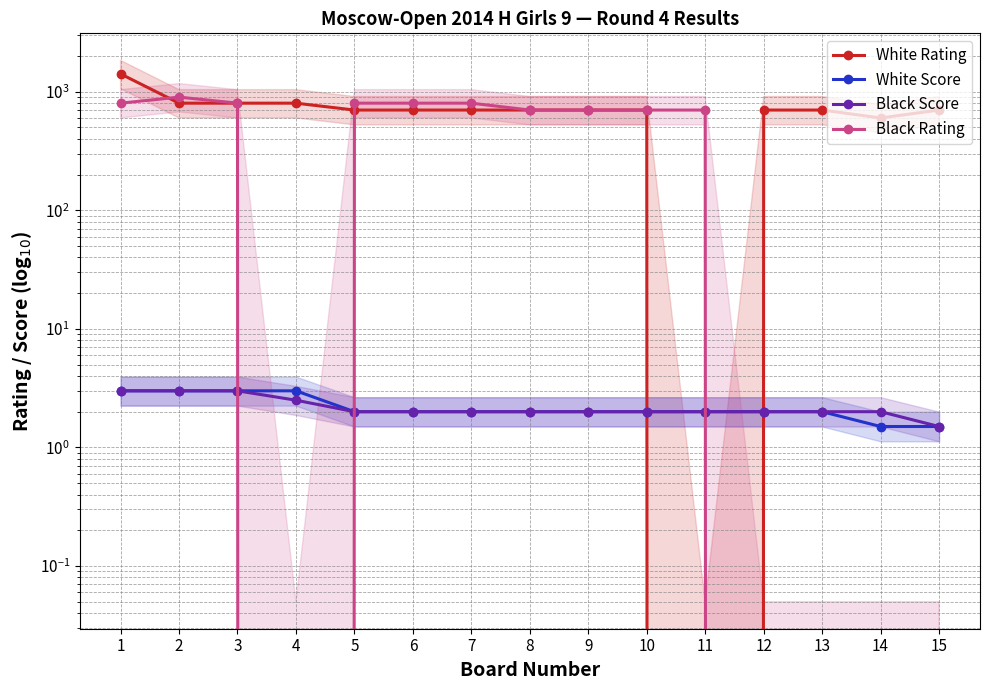

True or false: White Score and Black Score intersect in this chart.

False